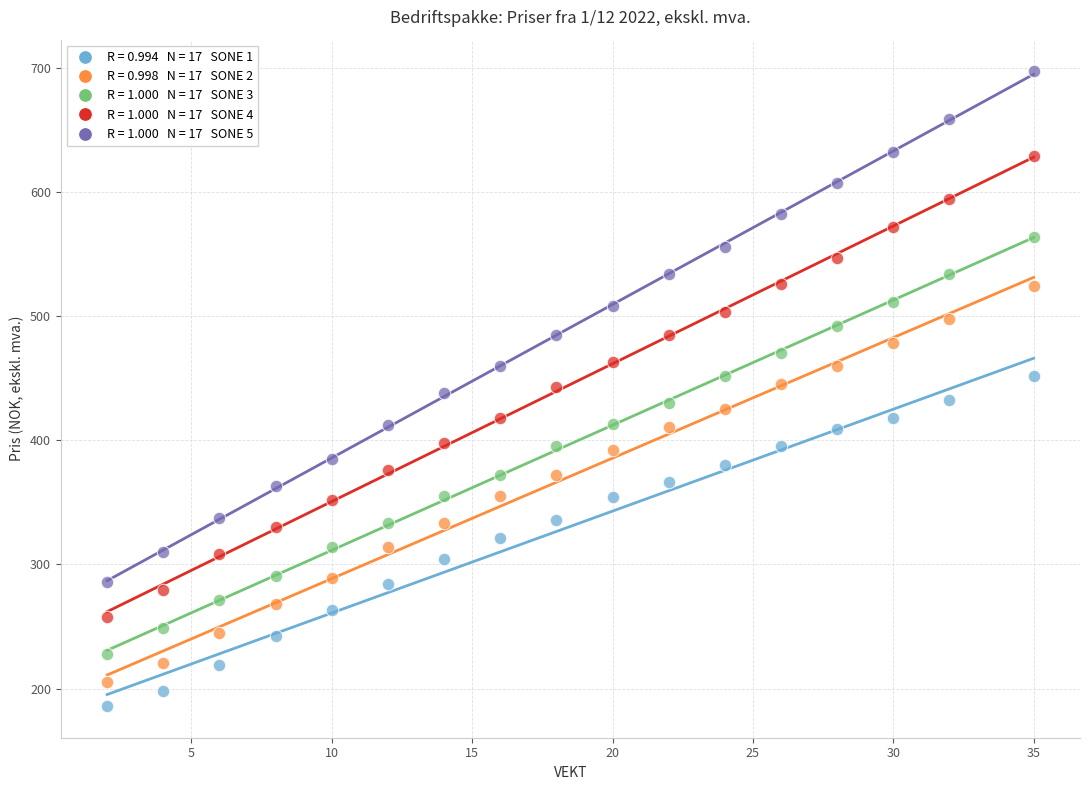

Across all data points, what is the range of Y values (max minus min)?

511